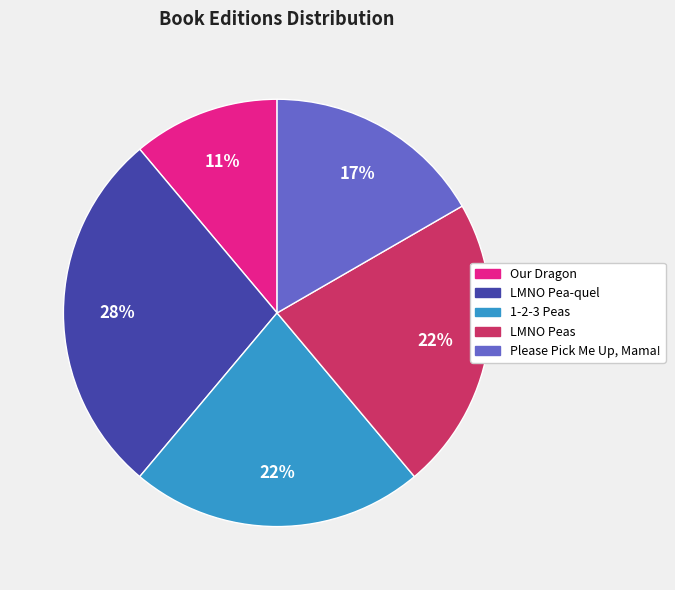

Does Our Dragon represent more than half of the total?

No